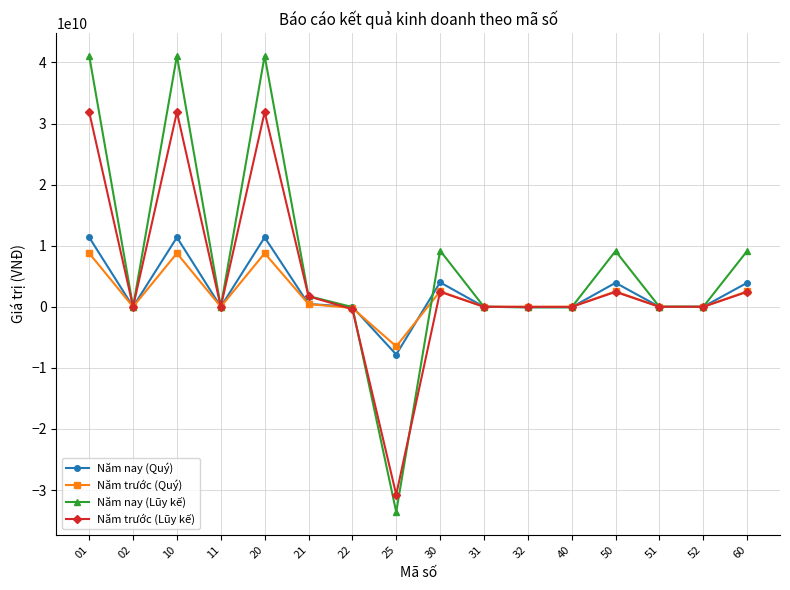

List the series in order of their peak value, highest first.

Năm nay (Lũy kế), Năm trước (Lũy kế), Năm nay (Quý), Năm trước (Quý)